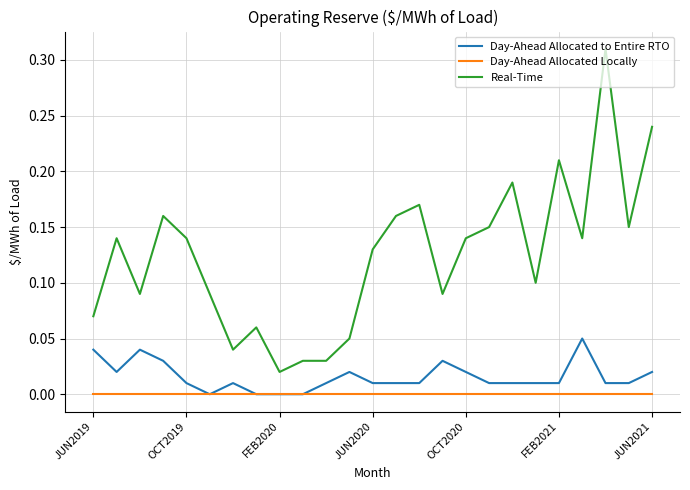

True or false: Day-Ahead Allocated Locally and Real-Time intersect in this chart.

False